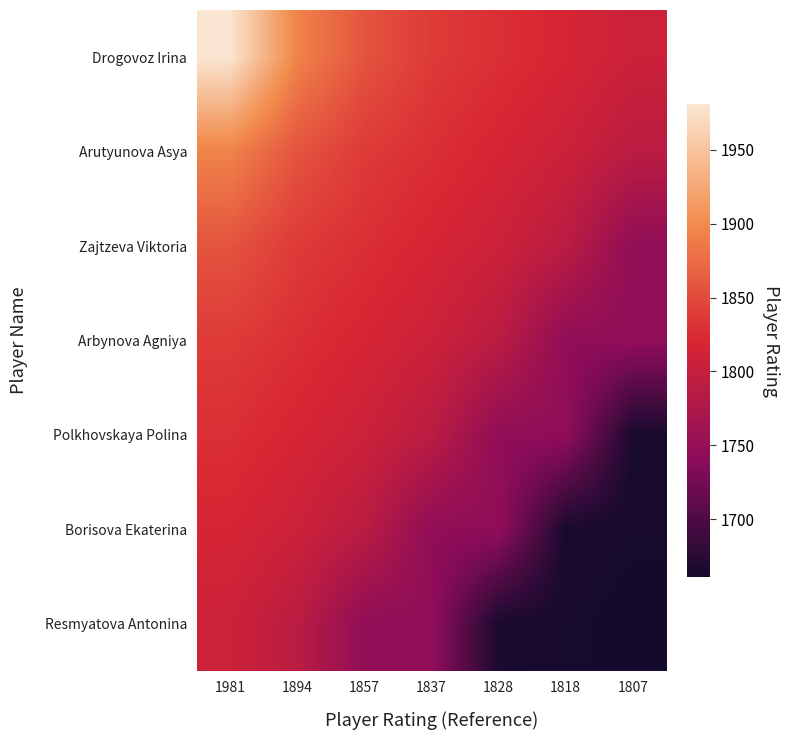

Reading left to right, transcribe all the data shown in this chart.

Drogovoz Irina: 1981=1981	1894=1894	1857=1857	1837=1837	1828=1828	1818=1818	1807=1807
Arutyunova Asya: 1981=1894	1894=1857	1857=1837	1837=1828	1828=1818	1818=1807	1807=1790
Zajtzeva Viktoria: 1981=1857	1894=1837	1857=1828	1837=1818	1828=1807	1818=1790	1807=1746
Arbynova Agniya: 1981=1837	1894=1828	1857=1818	1837=1807	1828=1790	1818=1746	1807=1746
Polkhovskaya Polina: 1981=1828	1894=1818	1857=1807	1837=1790	1828=1746	1818=1746	1807=1665
Borisova Ekaterina: 1981=1818	1894=1807	1857=1790	1837=1746	1828=1746	1818=1665	1807=1663
Resmyatova Antonina: 1981=1807	1894=1790	1857=1746	1837=1746	1828=1665	1818=1663	1807=1661